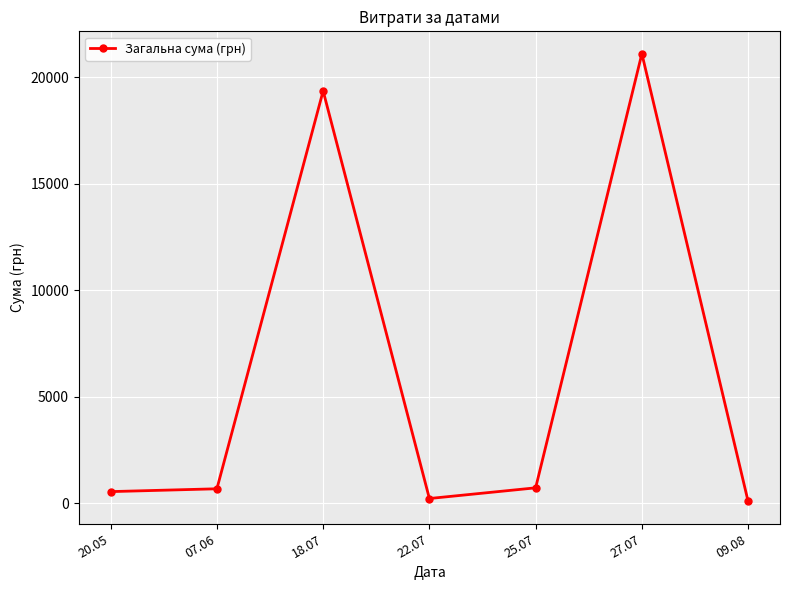

What is the average value?

6099.6